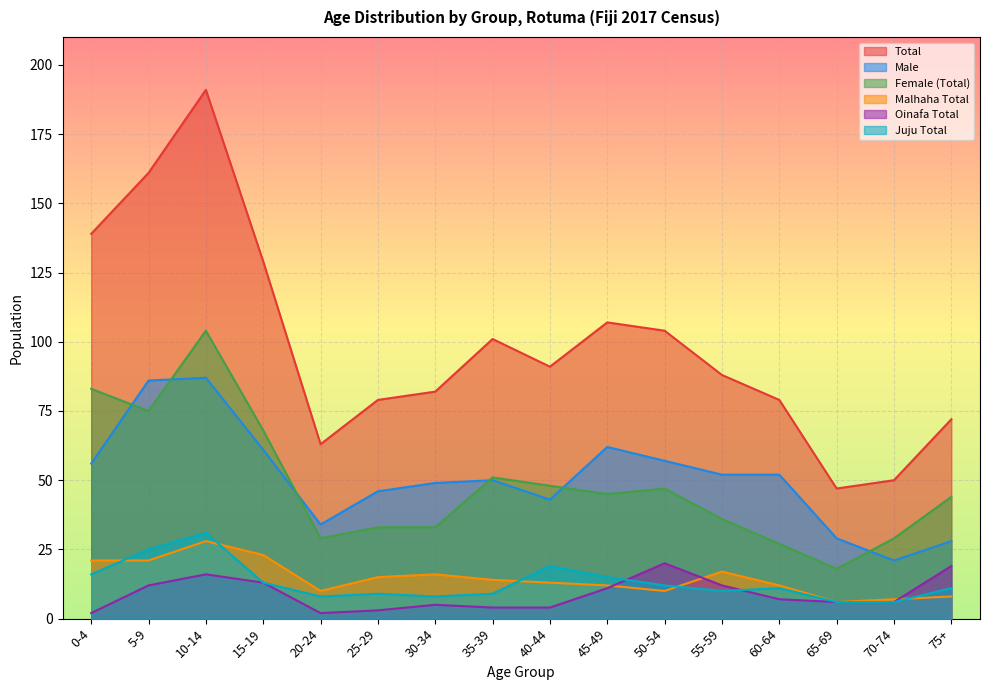

What is the approximate value of Female (Total) at 10-14, to the nearest 10?

100